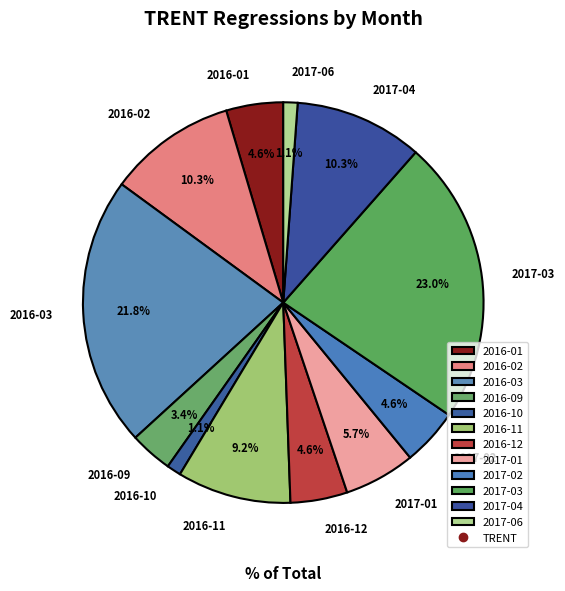

To the nearest percent, what percentage of the pie is 2016-03?

22%